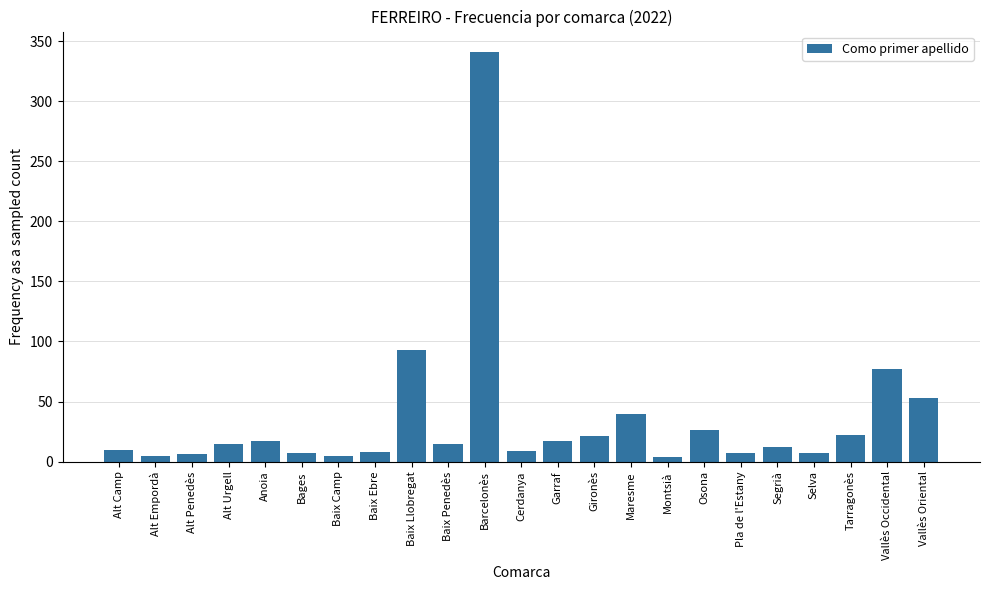

Between Selva and Tarragonès, which is larger?

Tarragonès